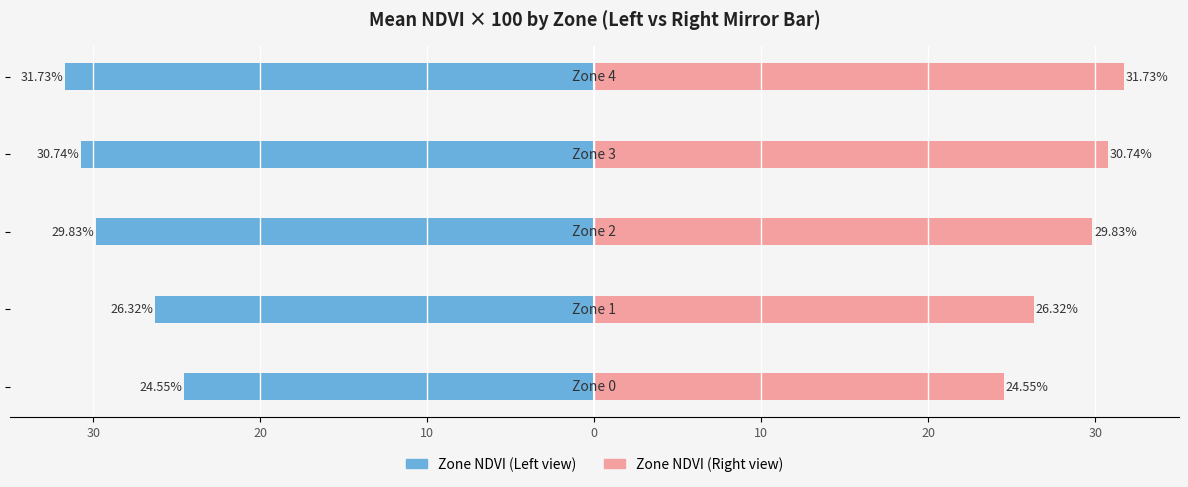

What is the sum of the Mean NDVI (left) values at 20 and 10?

-56.1